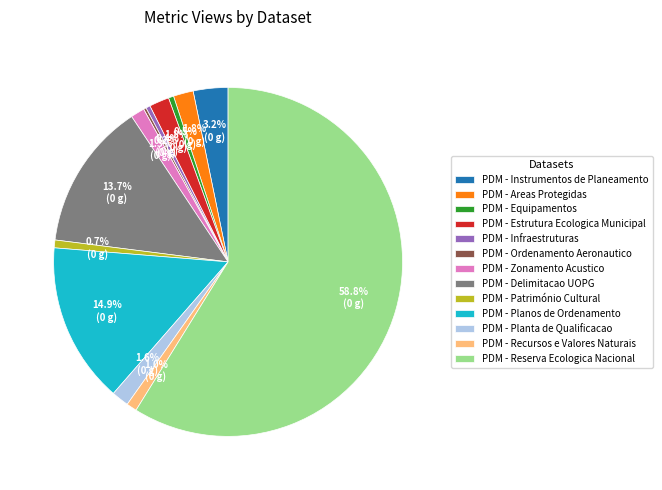

The PDM - Património Cultural slice represents 11% of the pie. True or false?

False